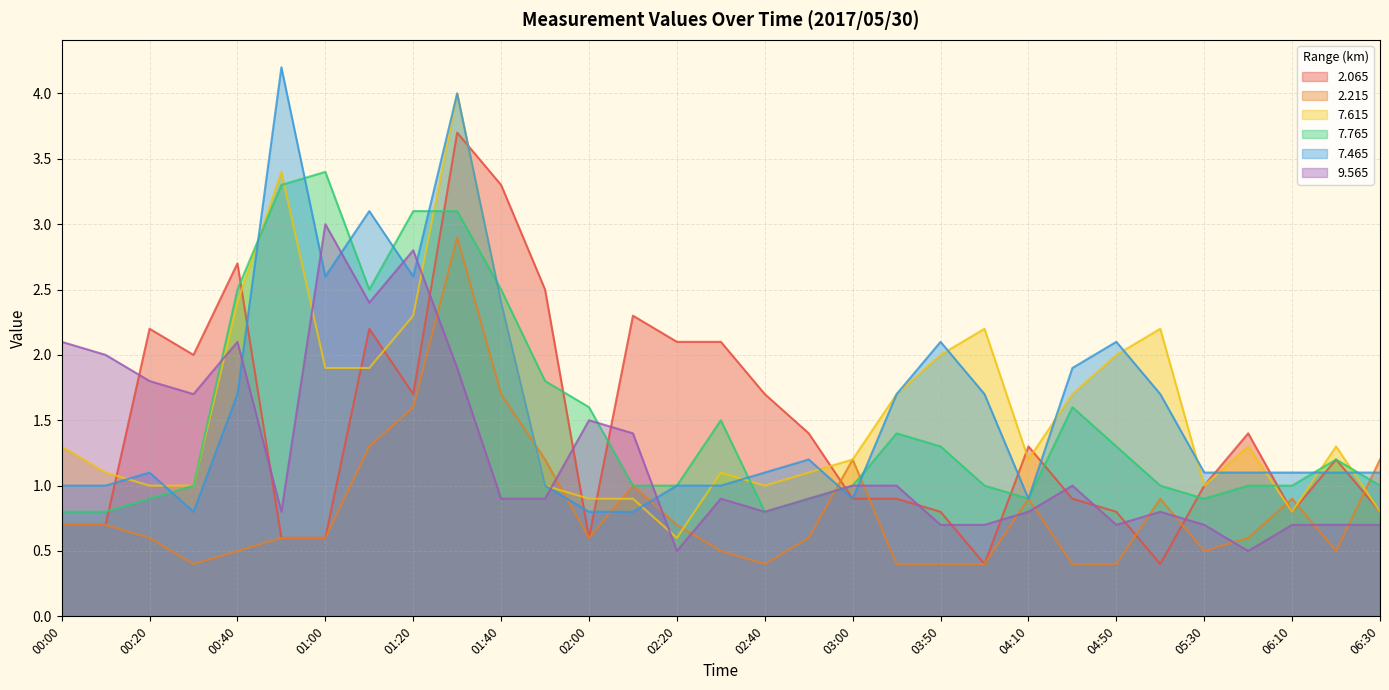

Reading left to right, what are all the values shown in this chart?

2.065: 00:00=0.7	00:10=0.7	00:20=2.2	00:30=2.0	00:40=2.7	00:50=0.6	01:00=0.6	01:10=2.2	01:20=1.7	01:30=3.7	01:40=3.3	01:50=2.5	02:00=0.6	02:10=2.3	02:20=2.1	02:30=2.1	02:40=1.7	02:50=1.4	03:00=0.9	03:10=0.9	03:50=0.8	04:00=0.4	04:10=1.3	04:20=0.9	04:50=0.8	05:20=0.4	05:30=1.0	05:40=1.4	06:10=0.8	06:20=1.2	06:30=0.8
2.215: 00:00=0.7	00:10=0.7	00:20=0.6	00:30=0.4	00:40=0.5	00:50=0.6	01:00=0.6	01:10=1.3	01:20=1.6	01:30=2.9	01:40=1.7	01:50=1.2	02:00=0.6	02:10=1.0	02:20=0.7	02:30=0.5	02:40=0.4	02:50=0.6	03:00=1.2	03:10=0.4	03:50=0.4	04:00=0.4	04:10=0.9	04:20=0.4	04:50=0.4	05:20=0.9	05:30=0.5	05:40=0.6	06:10=0.9	06:20=0.5	06:30=1.2
7.615: 00:00=1.3	00:10=1.1	00:20=1.0	00:30=1.0	00:40=2.4	00:50=3.4	01:00=1.9	01:10=1.9	01:20=2.3	01:30=4.0	01:40=2.4	01:50=1.0	02:00=0.9	02:10=0.9	02:20=0.6	02:30=1.1	02:40=1.0	02:50=1.1	03:00=1.2	03:10=1.7	03:50=2.0	04:00=2.2	04:10=1.2	04:20=1.7	04:50=2.0	05:20=2.2	05:30=1.0	05:40=1.3	06:10=0.8	06:20=1.3	06:30=0.8
7.765: 00:00=0.8	00:10=0.8	00:20=0.9	00:30=1.0	00:40=2.5	00:50=3.3	01:00=3.4	01:10=2.5	01:20=3.1	01:30=3.1	01:40=2.5	01:50=1.8	02:00=1.6	02:10=1.0	02:20=1.0	02:30=1.5	02:40=0.8	02:50=0.9	03:00=1.0	03:10=1.4	03:50=1.3	04:00=1.0	04:10=0.9	04:20=1.6	04:50=1.3	05:20=1.0	05:30=0.9	05:40=1.0	06:10=1.0	06:20=1.2	06:30=1.0
7.465: 00:00=1.0	00:10=1.0	00:20=1.1	00:30=0.8	00:40=1.7	00:50=4.2	01:00=2.6	01:10=3.1	01:20=2.6	01:30=4.0	01:40=2.4	01:50=1.0	02:00=0.8	02:10=0.8	02:20=1.0	02:30=1.0	02:40=1.1	02:50=1.2	03:00=0.9	03:10=1.7	03:50=2.1	04:00=1.7	04:10=0.9	04:20=1.9	04:50=2.1	05:20=1.7	05:30=1.1	05:40=1.1	06:10=1.1	06:20=1.1	06:30=1.1
9.565: 00:00=2.1	00:10=2.0	00:20=1.8	00:30=1.7	00:40=2.1	00:50=0.8	01:00=3.0	01:10=2.4	01:20=2.8	01:30=1.9	01:40=0.9	01:50=0.9	02:00=1.5	02:10=1.4	02:20=0.5	02:30=0.9	02:40=0.8	02:50=0.9	03:00=1.0	03:10=1.0	03:50=0.7	04:00=0.7	04:10=0.8	04:20=1.0	04:50=0.7	05:20=0.8	05:30=0.7	05:40=0.5	06:10=0.7	06:20=0.7	06:30=0.7